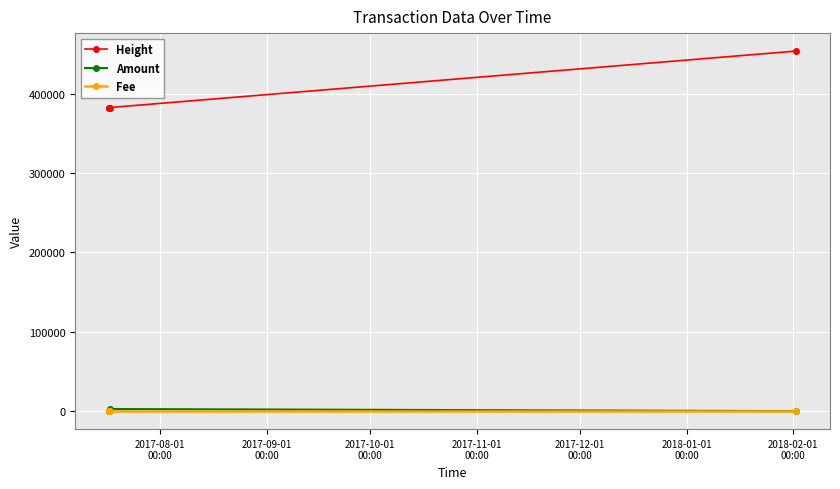

Which series has the largest range (max minus min)?

Height